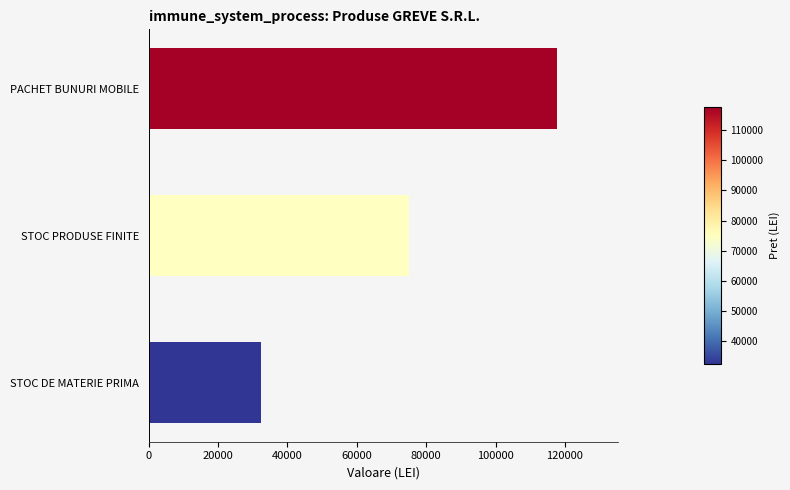

How many categories are shown in the chart?

3